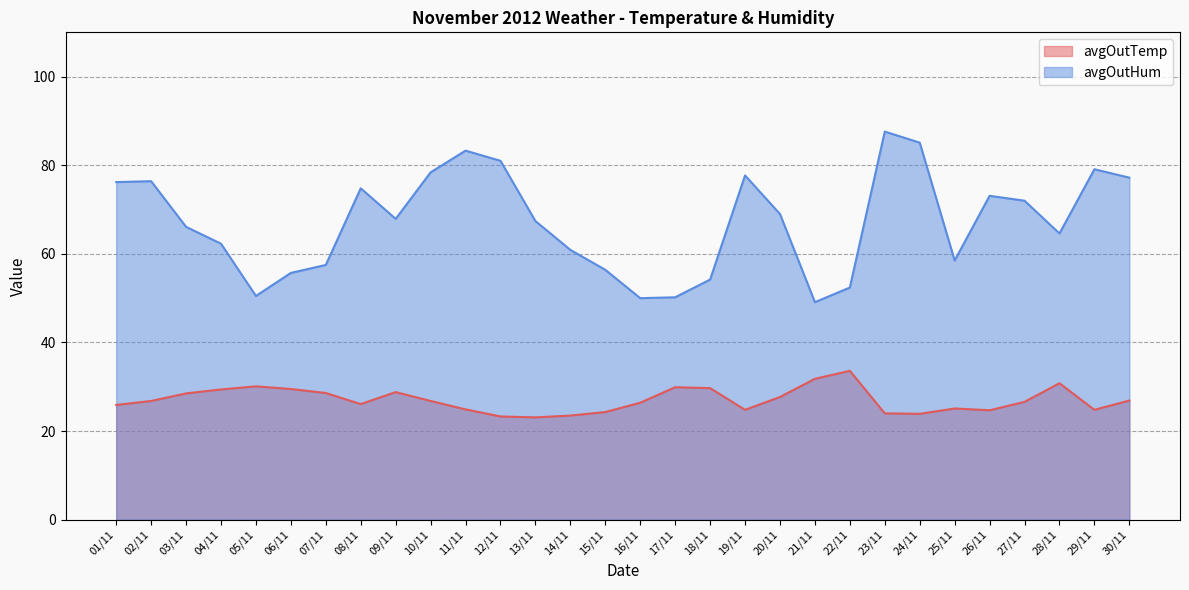

Between 21/11 and 23/11, which is larger?

21/11